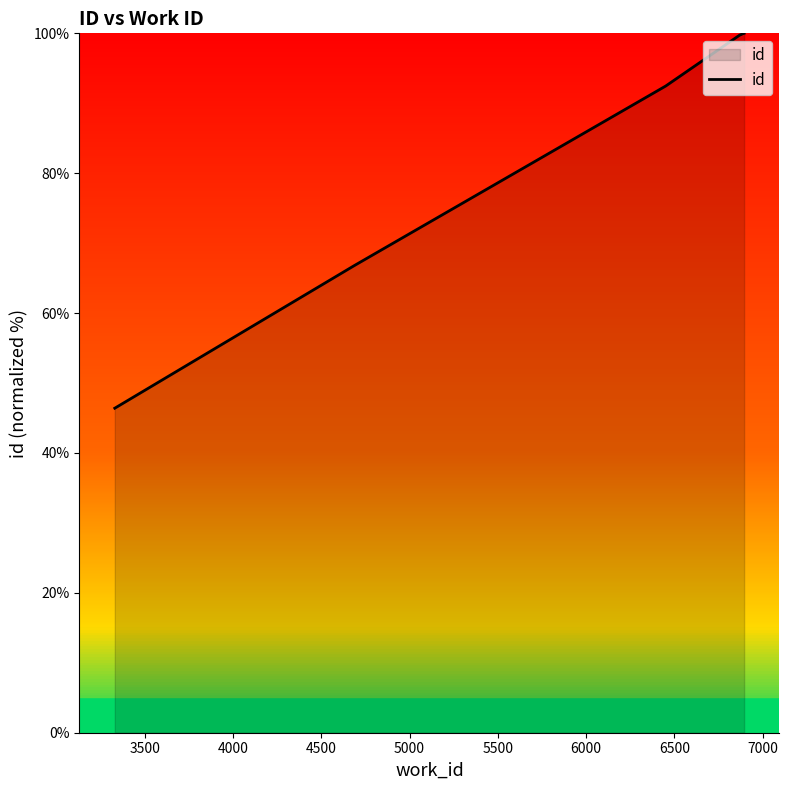

What is the maximum value shown in the chart?

100.0